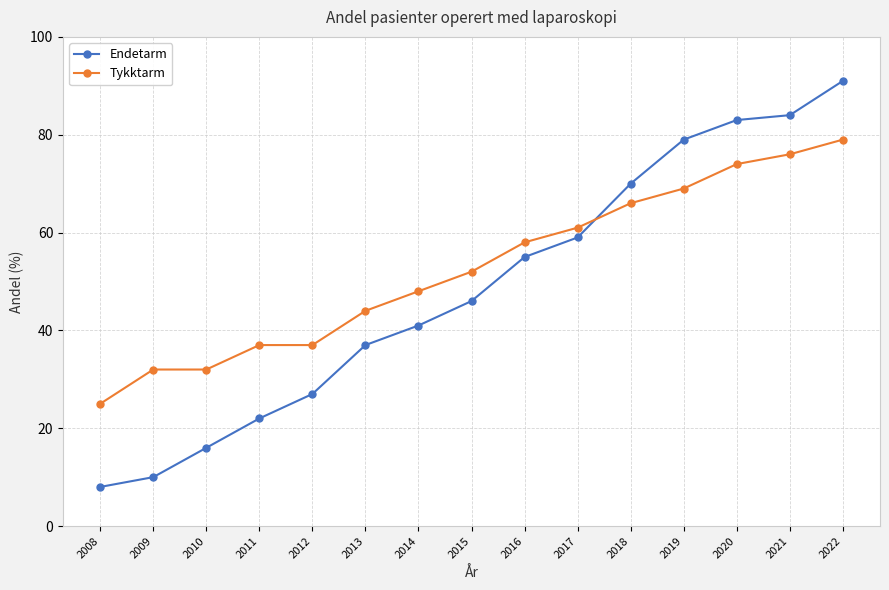

Reading left to right, extract all data points from this chart.

Endetarm: 2008=8	2009=10	2010=16	2011=22	2012=27	2013=37	2014=41	2015=46	2016=55	2017=59	2018=70	2019=79	2020=83	2021=84	2022=91
Tykktarm: 2008=25	2009=32	2010=32	2011=37	2012=37	2013=44	2014=48	2015=52	2016=58	2017=61	2018=66	2019=69	2020=74	2021=76	2022=79